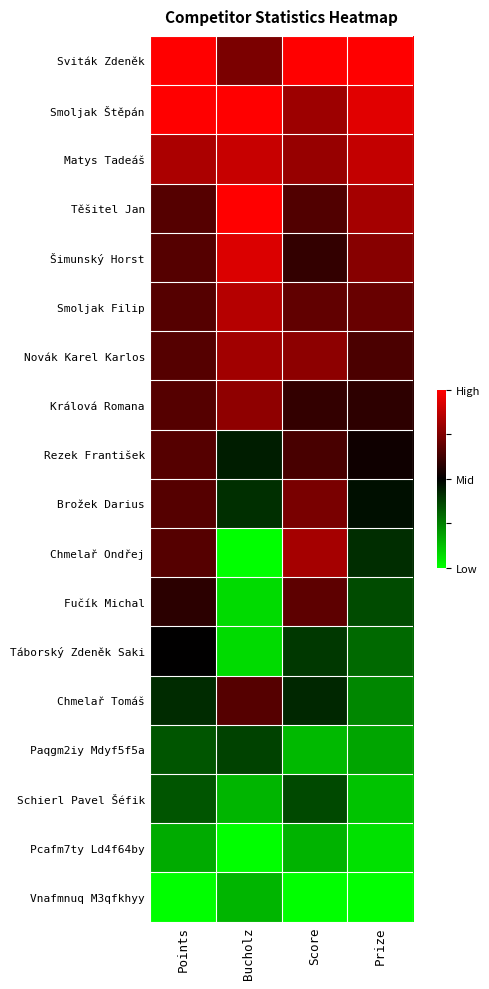

Which series changed the most between Score and Prize?

Chmelař Ondřej